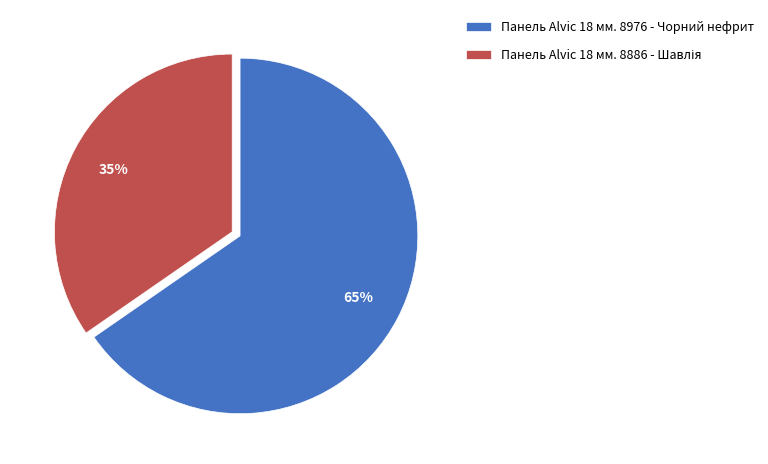

Does Панель Alvic 18 мм. 8976 - Чорний нефрит account for over 50% of the chart?

Yes